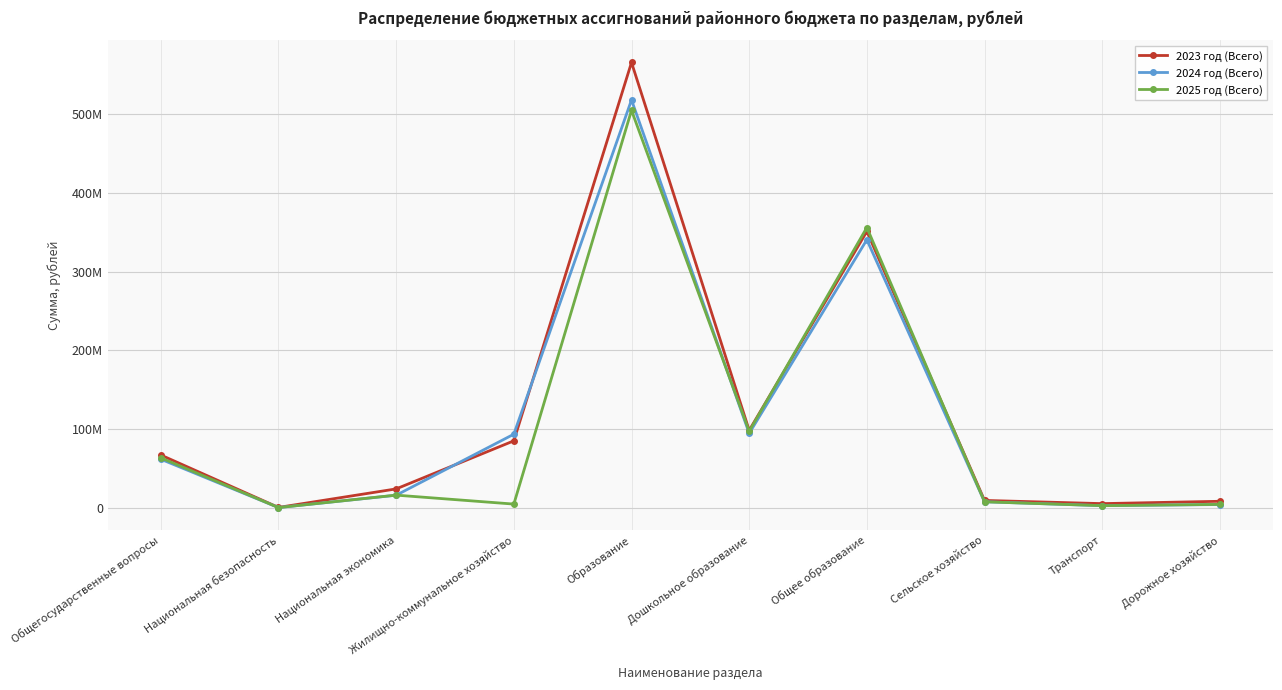

What are all the series names shown in the legend?

2023 год (Всего), 2024 год (Всего), 2025 год (Всего)